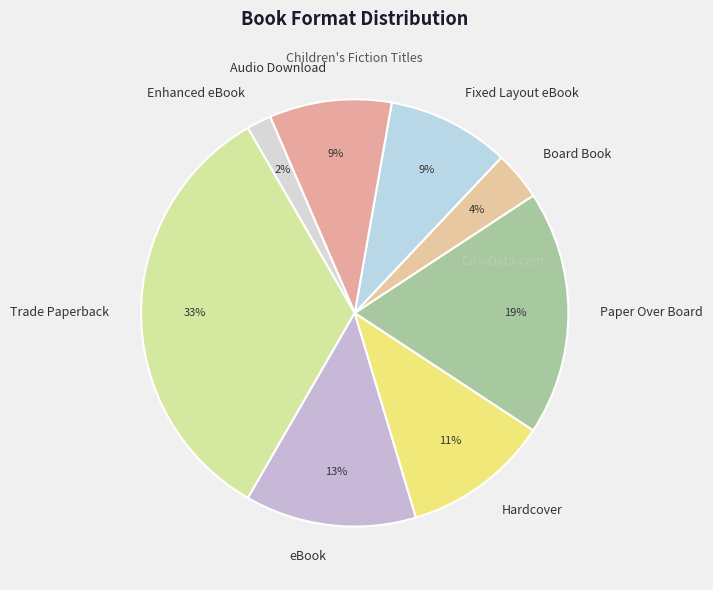

How many segments does this pie chart have?

8